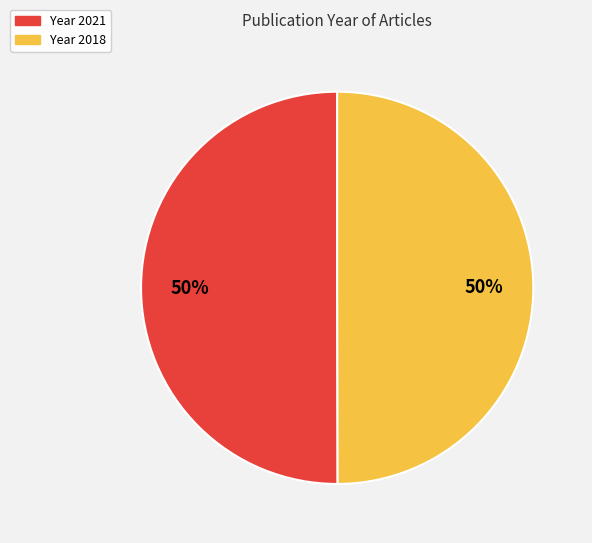

Combined, do Year 2021 and Year 2018 account for over 50%?

Yes